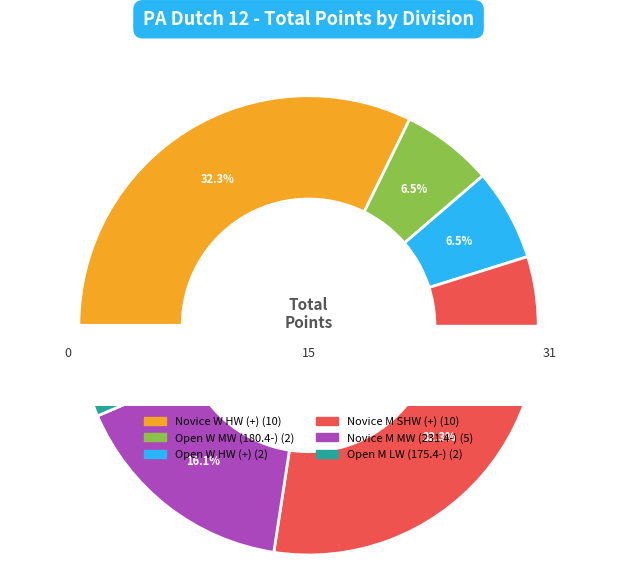

True or false: Novice M MW (231.4-) accounts for 29% of the total.

False